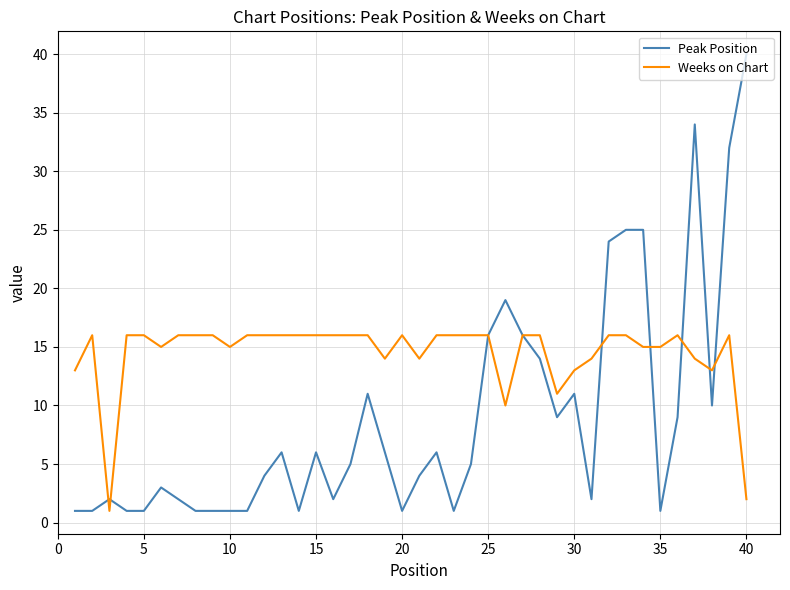

Count the number of categories in the chart.

40